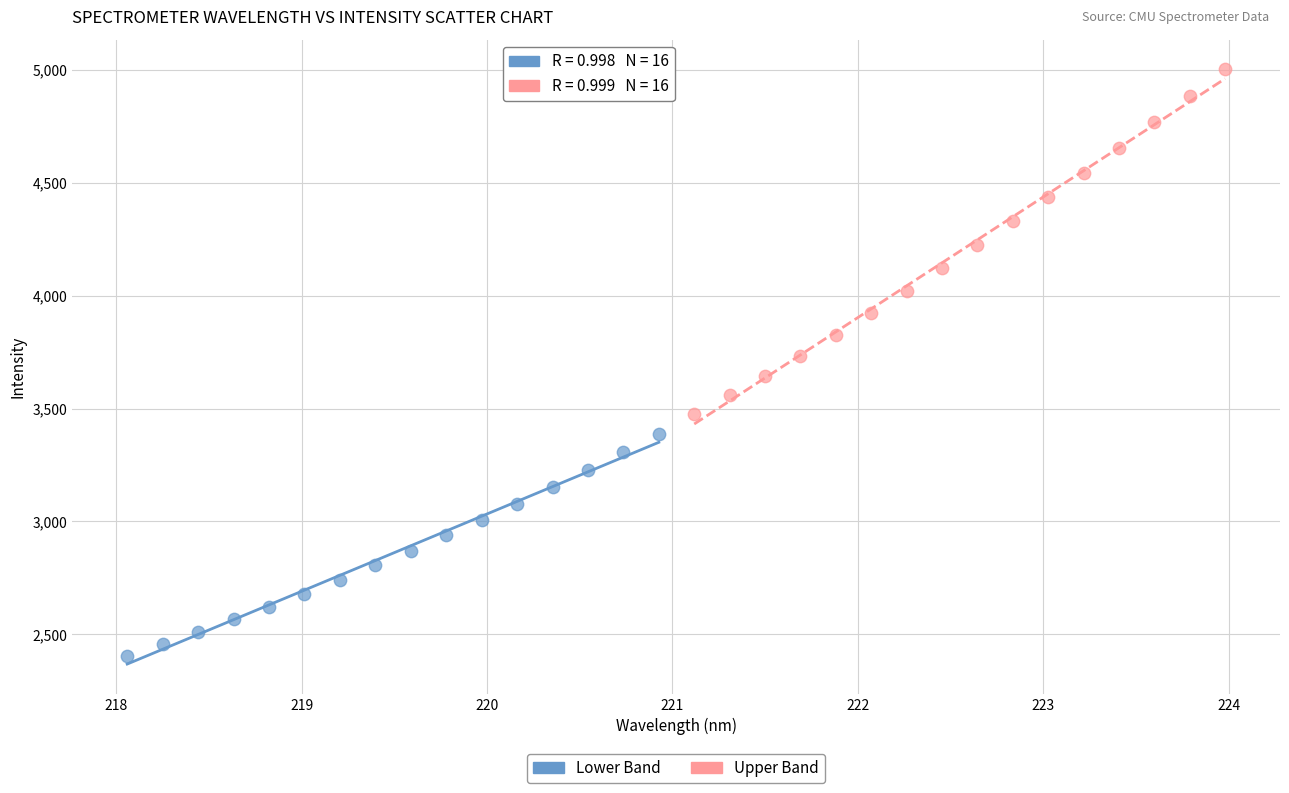

Which series contains the highest Y value?

Upper Band